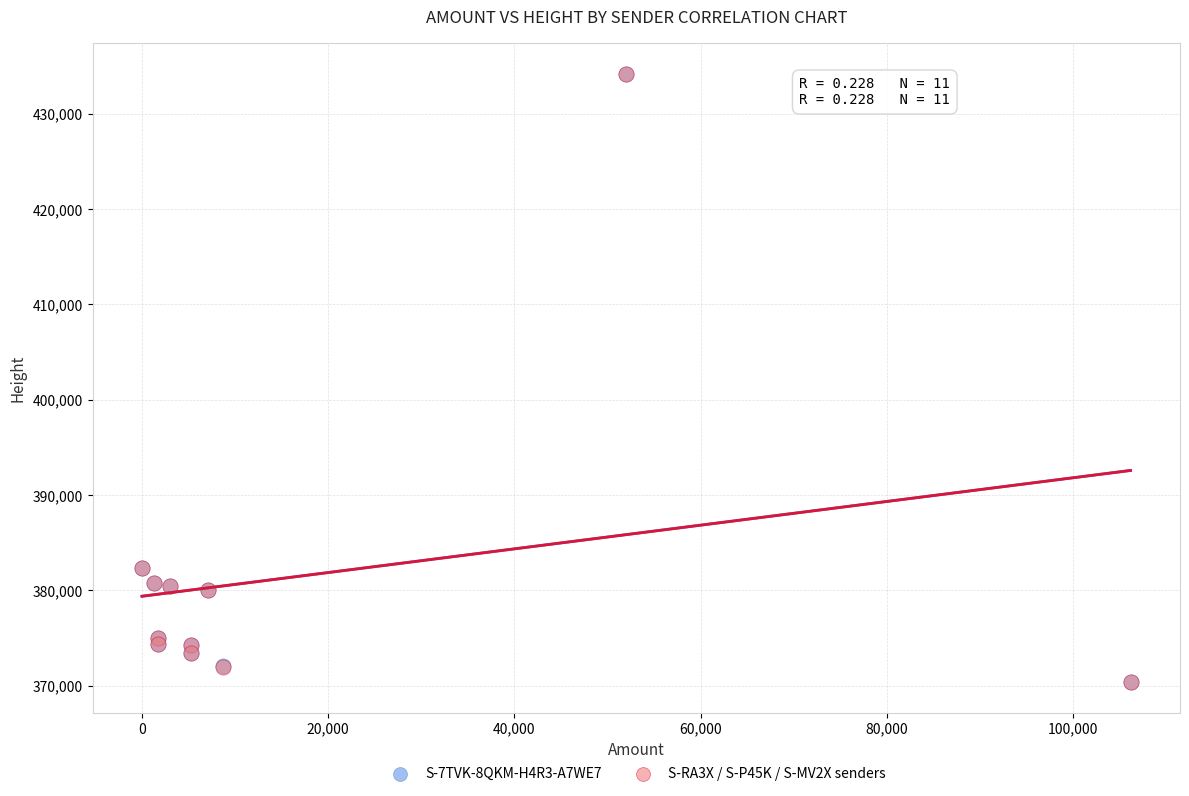

Which series has the widest spread of Y values?

S-7TVK-8QKM-H4R3-A7WE7